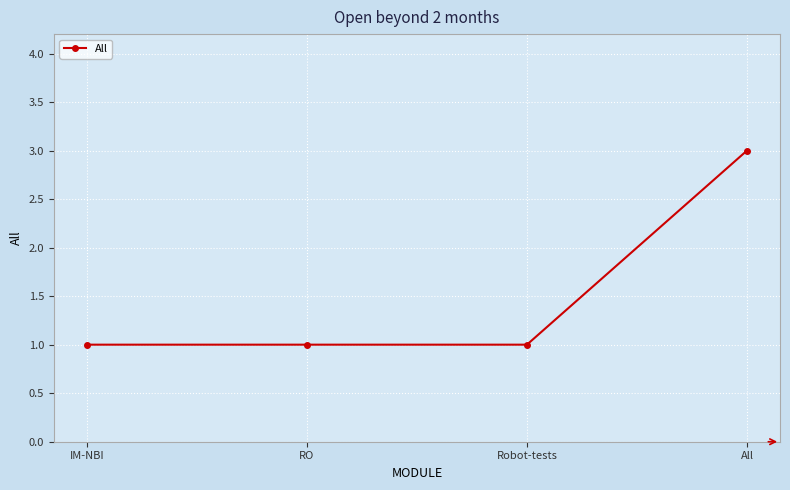

Is it true that the value at All is 1?

False